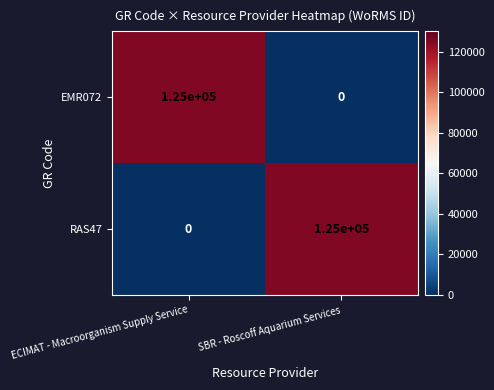

What is the sum of all EMR072 values?

125000